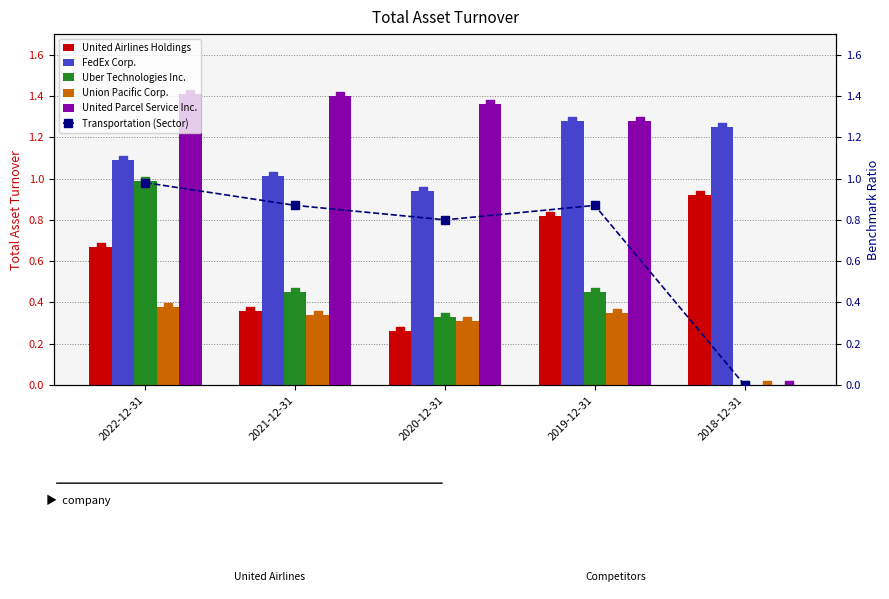

Which series has the largest Y range (max minus min)?

United Parcel Service Inc.